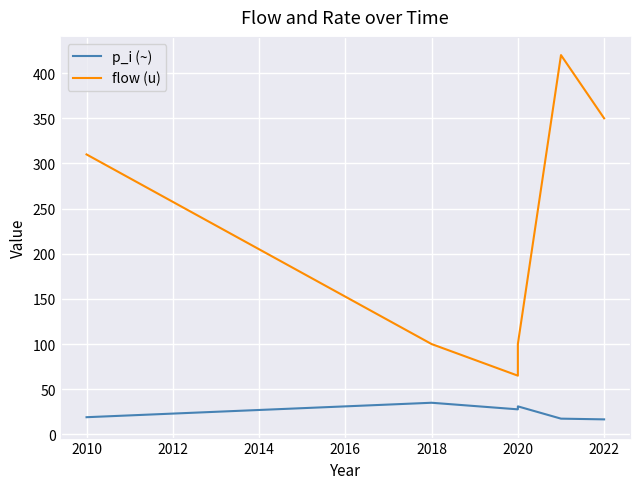

Which series has the largest total across all categories?

flow (u)